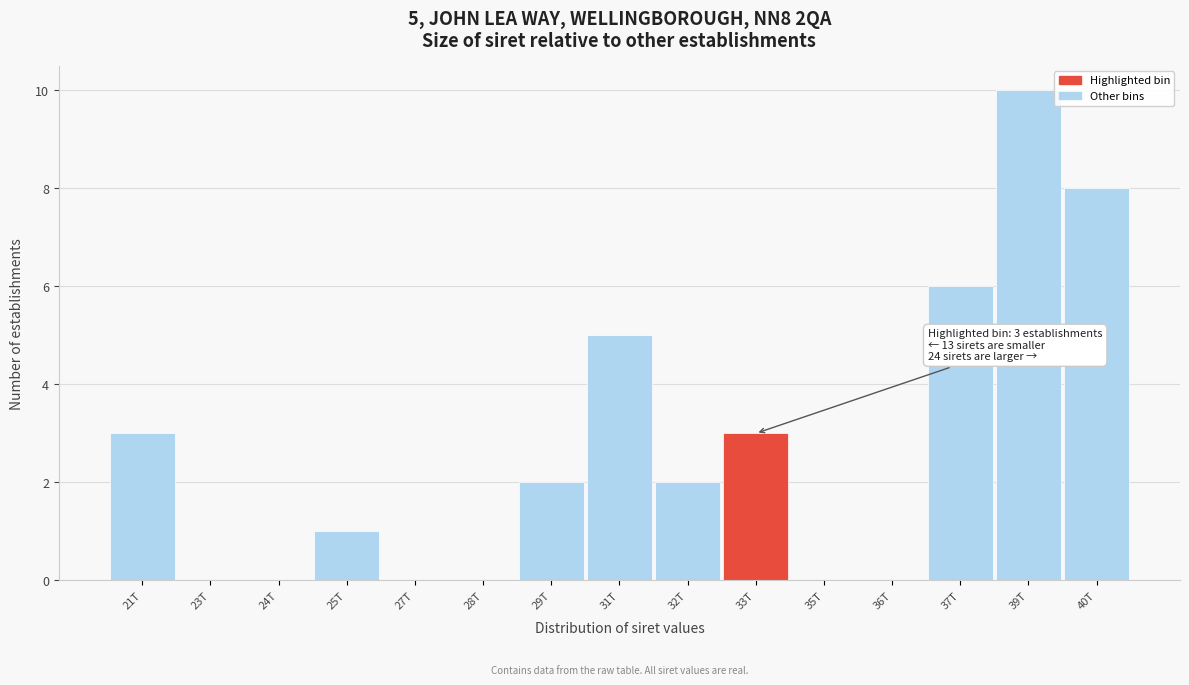

Reading left to right, extract all data points from this chart.

21T=3	23T=0	24T=0	25T=1	27T=0	28T=0	29T=2	31T=5	32T=2	33T=3	35T=0	36T=0	37T=6	39T=10	40T=8